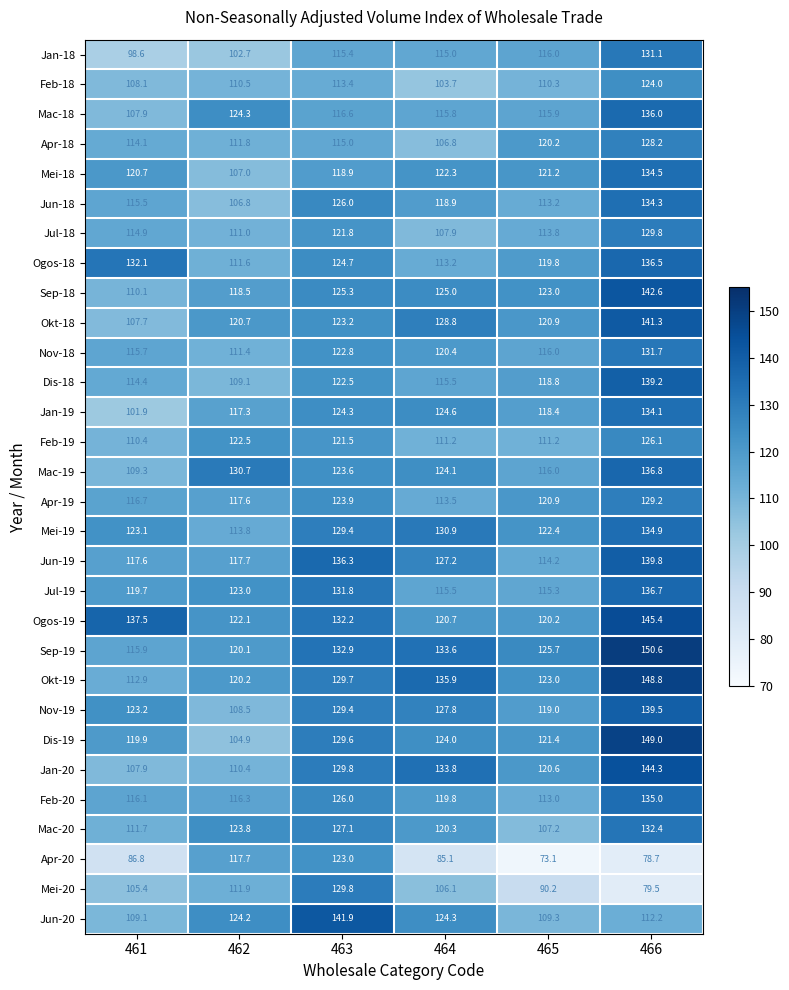

The value of Apr-20 at 463 is 217.9. True or false?

False